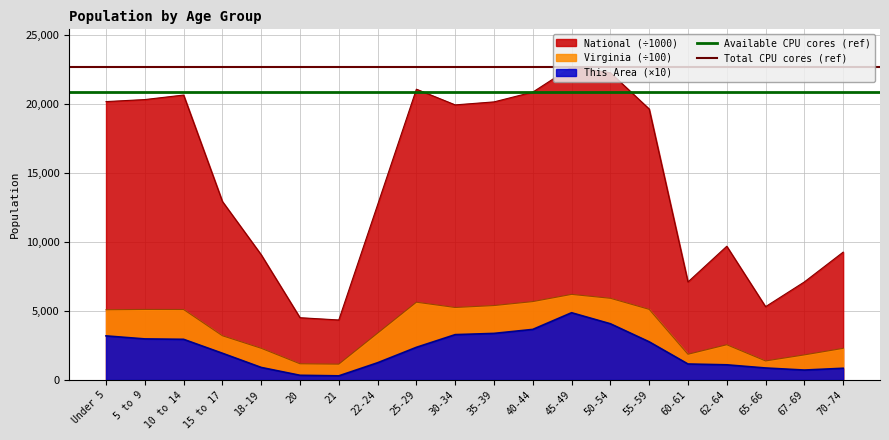

What is the average value of the Total CPU cores (ref) series?

22708.6